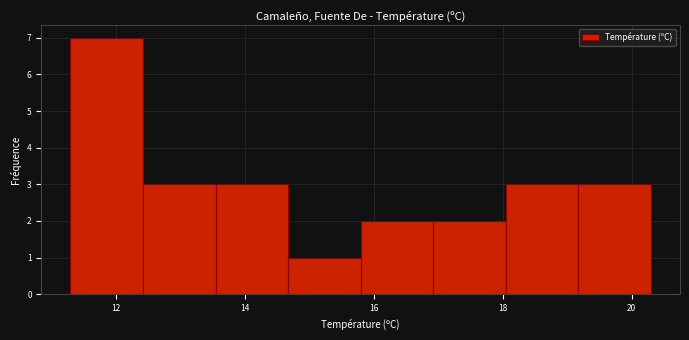

How tall is the bar that spans 11.4 to 12.4 on the x-axis? Neither the bar edges nor the heights are printed on the chart, so give them approximately, as read against the axes.

7